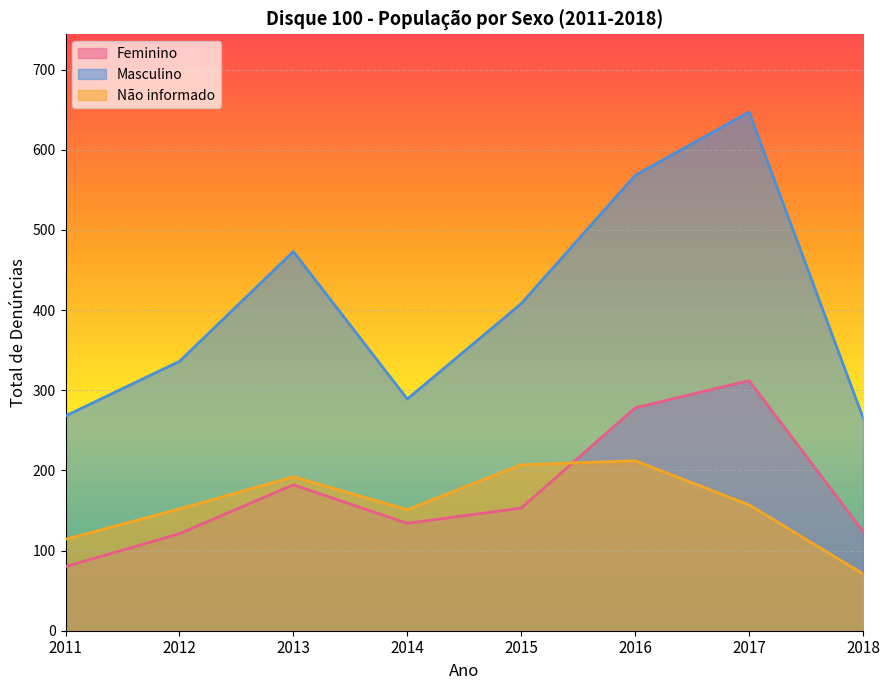

At how many categories does at least one series exceed 161?

8